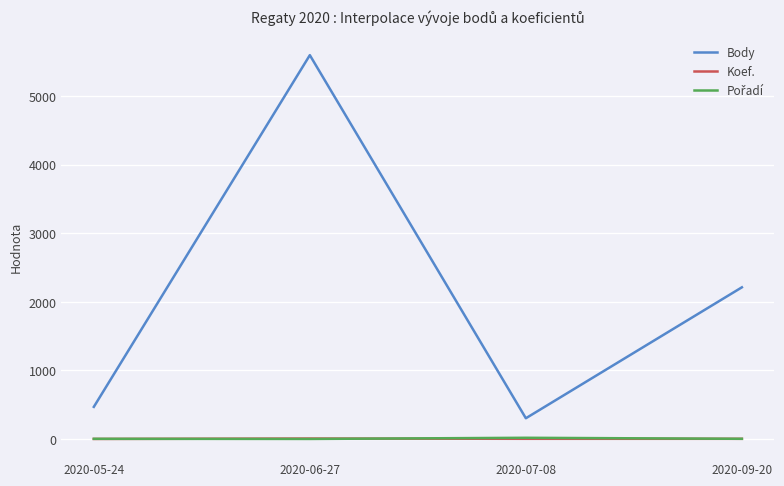

Which series has the largest total across all categories?

Body